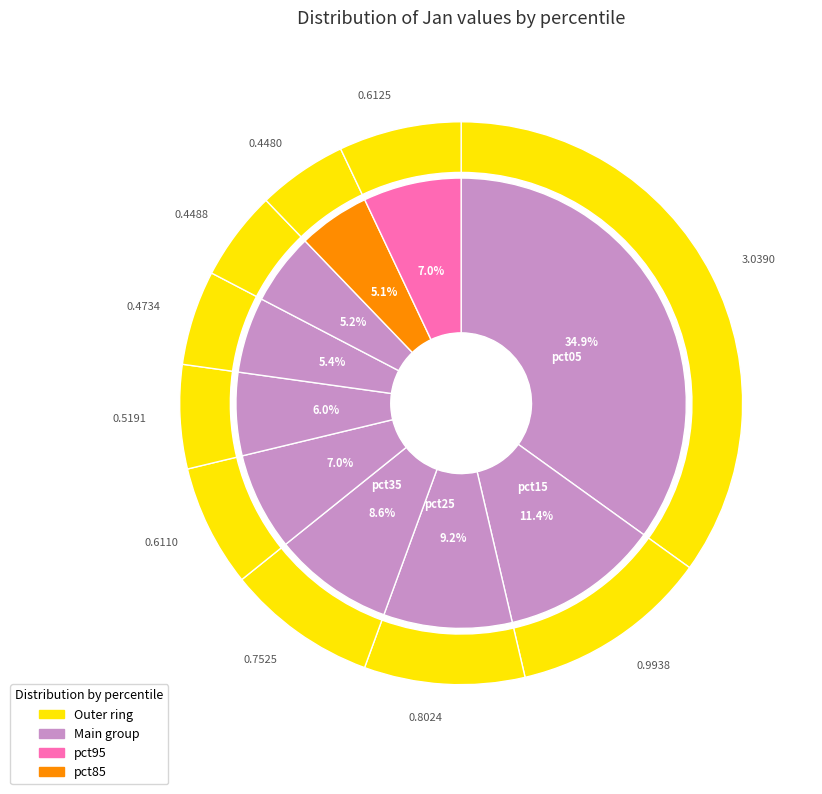

To the nearest percent, what is the difference between the pct15 and pct25 slice percentages?

2%